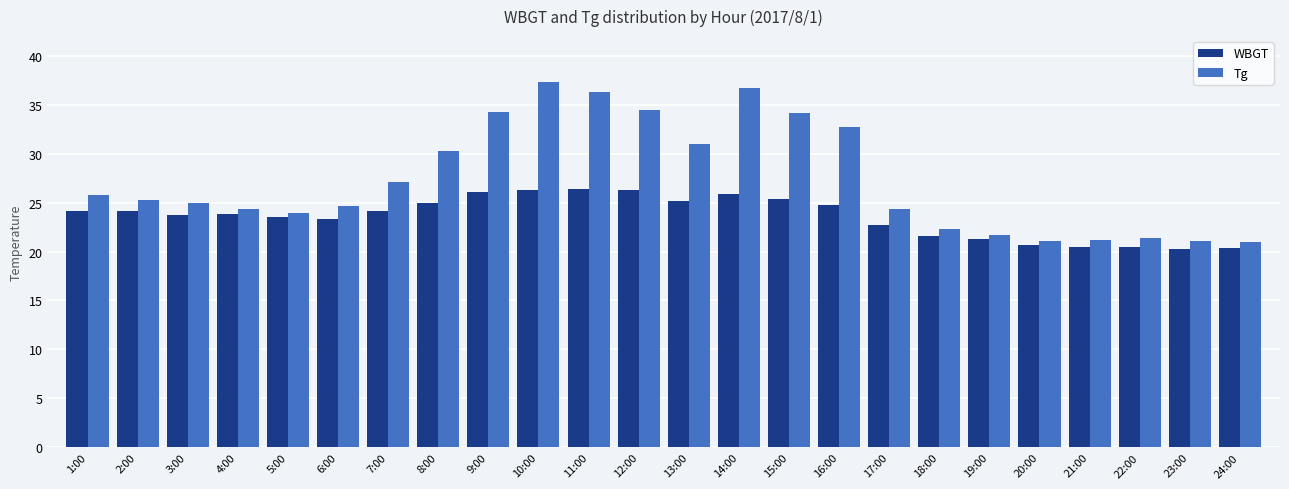

The value of Tg at 17:00 is 24.3. True or false?

True